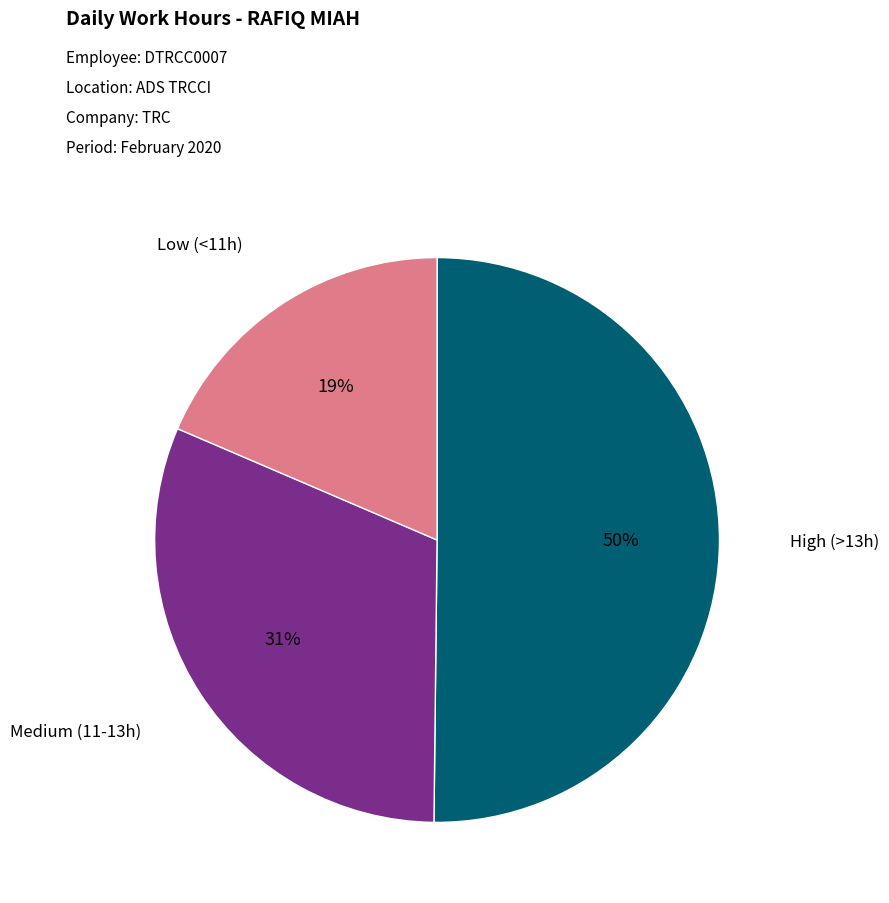

To the nearest percent, what is the combined percentage of Medium (11-13h) and Low (<11h)?

50%